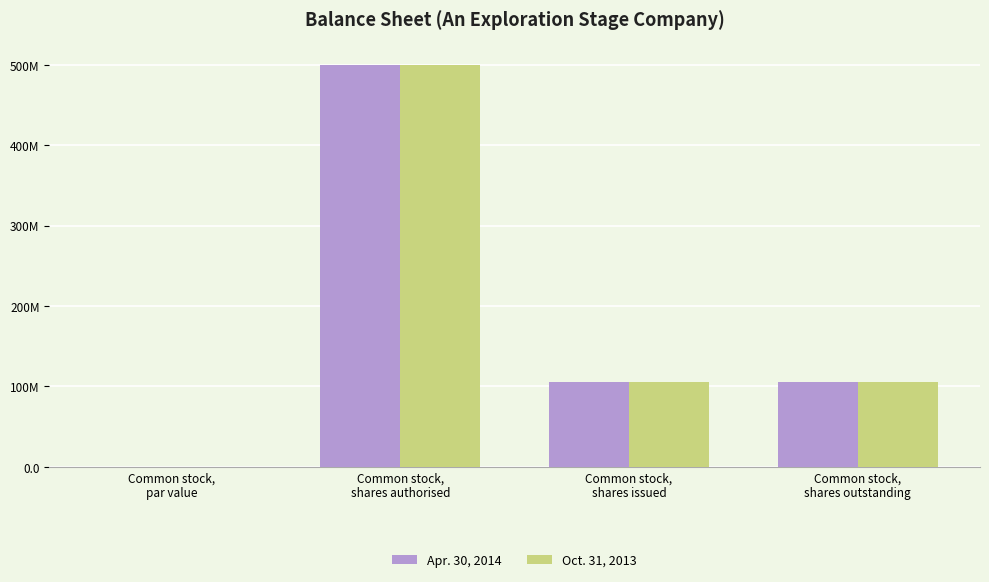

Reading left to right, what are all the values shown in this chart?

Apr. 30, 2014: 0.0	500000000.0	105600000.0	105600000.0
Oct. 31, 2013: 0.0	500000000.0	105600000.0	105600000.0